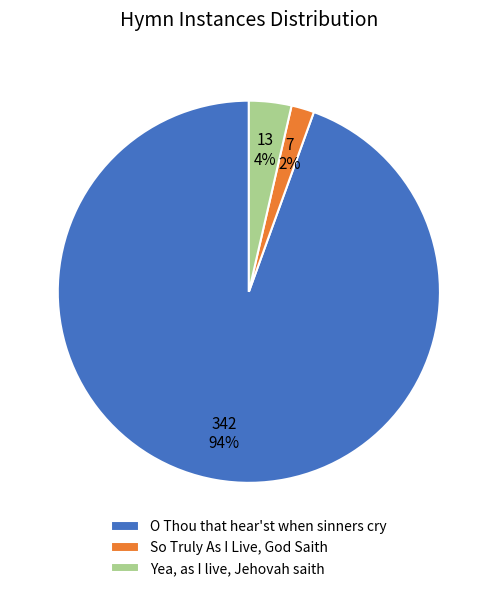

True or false: So Truly As I Live, God Saith accounts for 14% of the total.

False